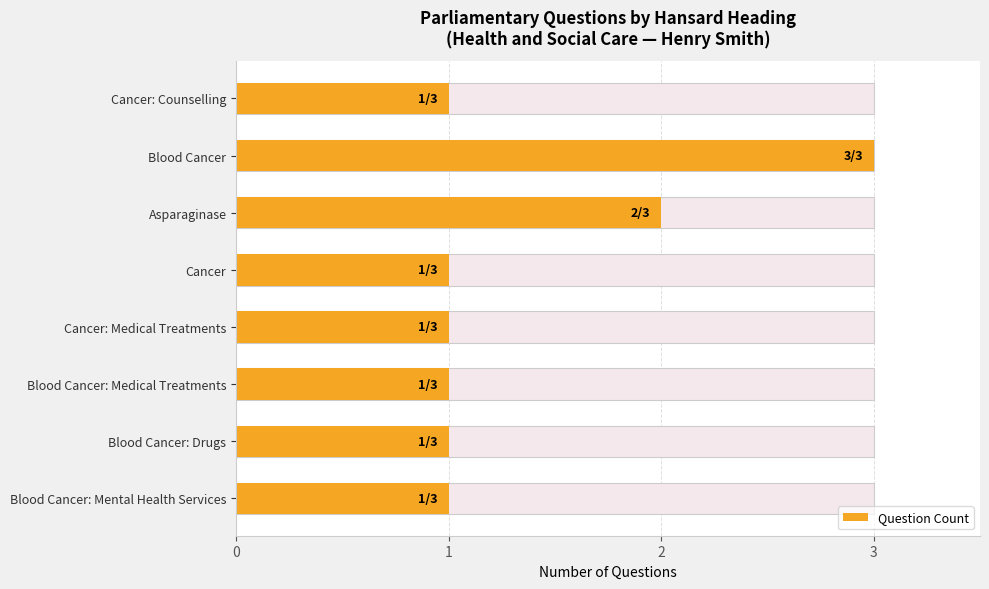

Reading left to right, list all the values displayed in this chart.

1	3	2	1	1	1	1	1